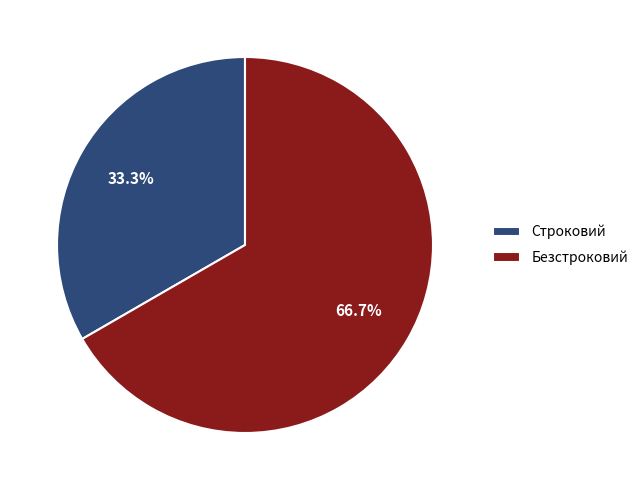

Does any single category account for the majority?

Yes